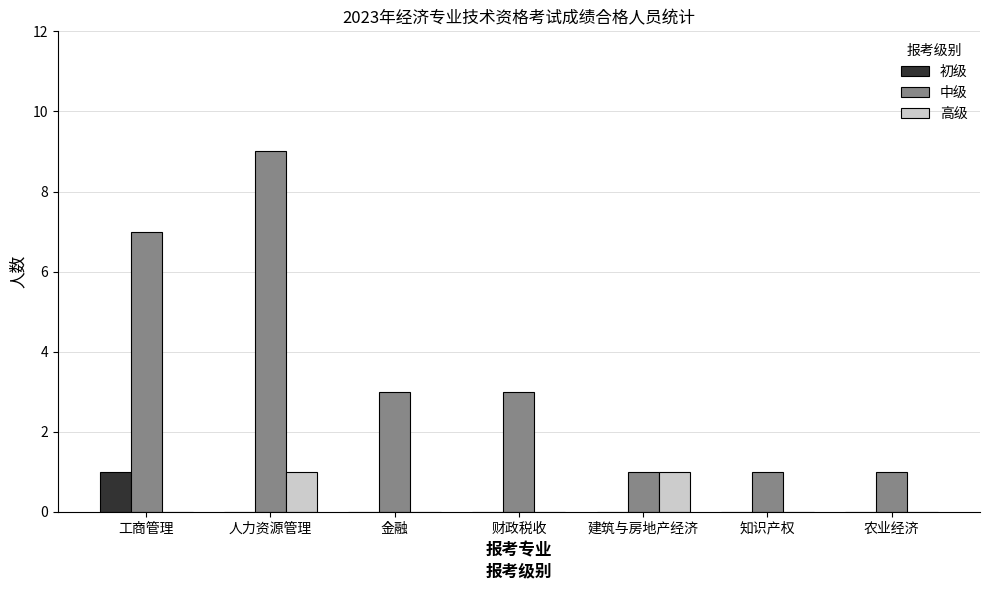

Is it true that 高级 equals 0 at 财政税收?

True